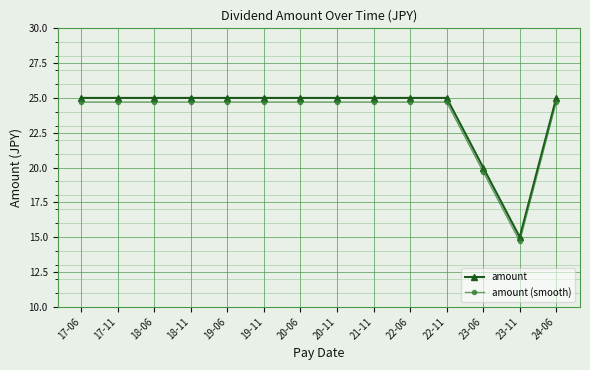

Is this an area chart (filled region under the line)?

No